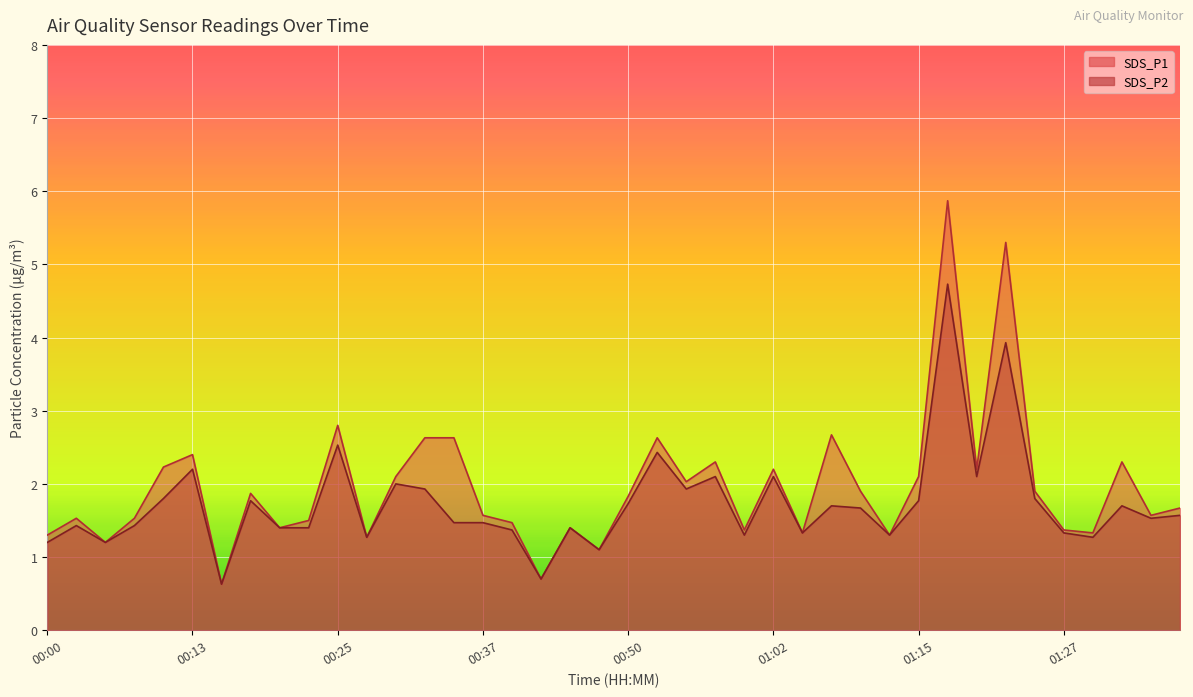

Reading left to right, extract all data points from this chart.

SDS_P1: 1.3	1.5	1.2	1.5	2.2	2.4	0.6	1.9	1.4	1.5	2.8	1.3	2.1	2.6	2.6	1.6	1.5	0.7	1.4	1.1	1.8	2.6	2.0	2.3	1.4	2.2	1.3	2.7	1.9	1.3	2.1	5.9	2.2	5.3	1.9	1.4	1.3	2.3	1.6	1.7
SDS_P2: 1.2	1.4	1.2	1.4	1.8	2.2	0.6	1.8	1.4	1.4	2.5	1.3	2.0	1.9	1.5	1.5	1.4	0.7	1.4	1.1	1.7	2.4	1.9	2.1	1.3	2.1	1.3	1.7	1.7	1.3	1.8	4.7	2.1	3.9	1.8	1.3	1.3	1.7	1.5	1.6